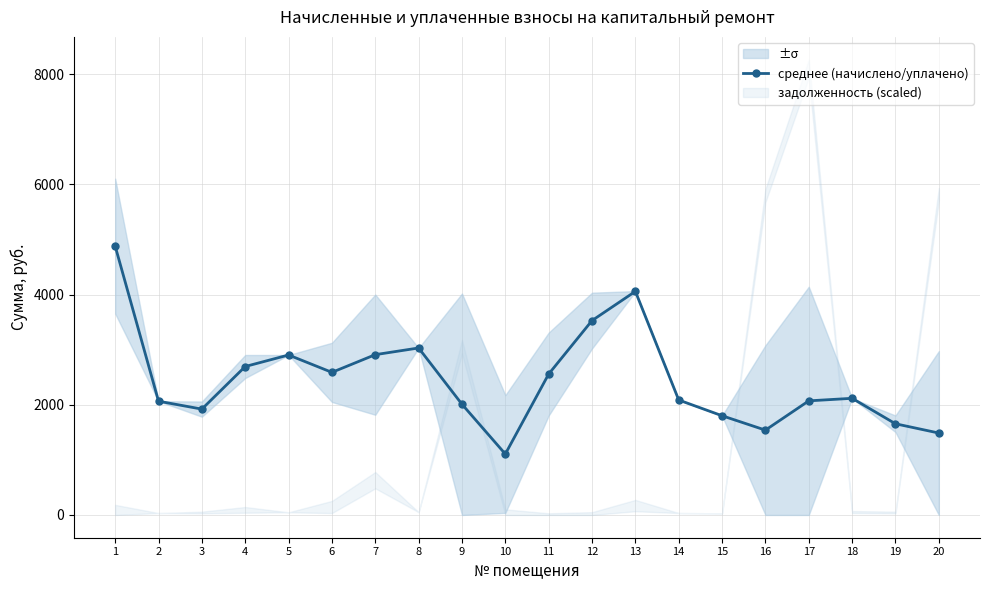

List the labels in order of value, largest first.

1, 13, 12, 8, 7, 5, 4, 6, 11, 18, 14, 17, 2, 9, 3, 15, 19, 16, 20, 10